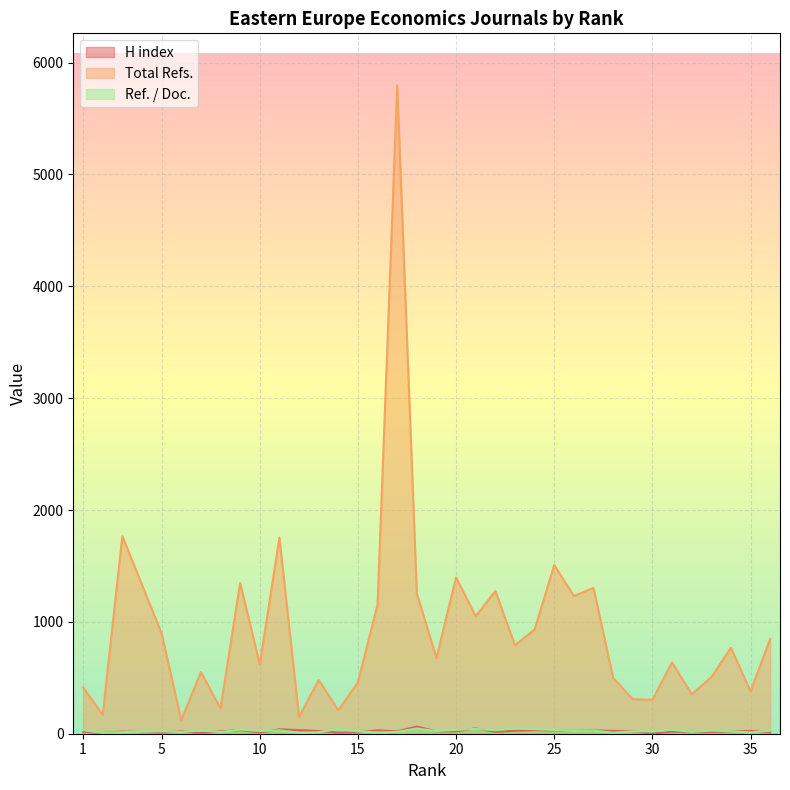

Is it true that Ref. / Doc. equals 20.5 at 29?

True